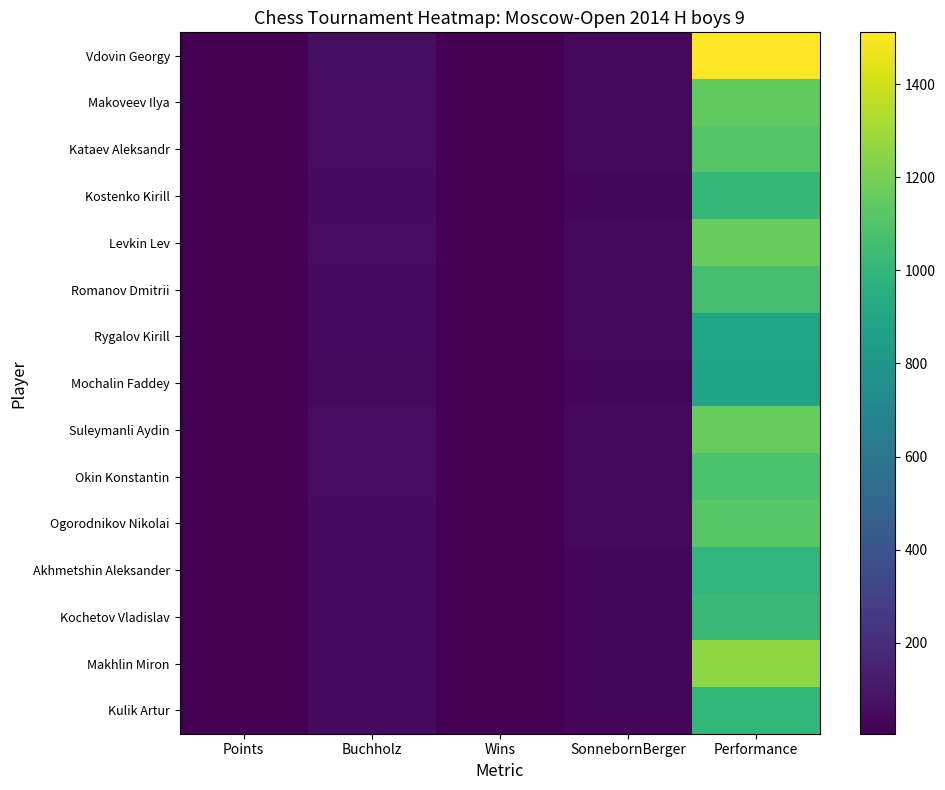

Which series has the widest spread of values?

Vdovin Georgy